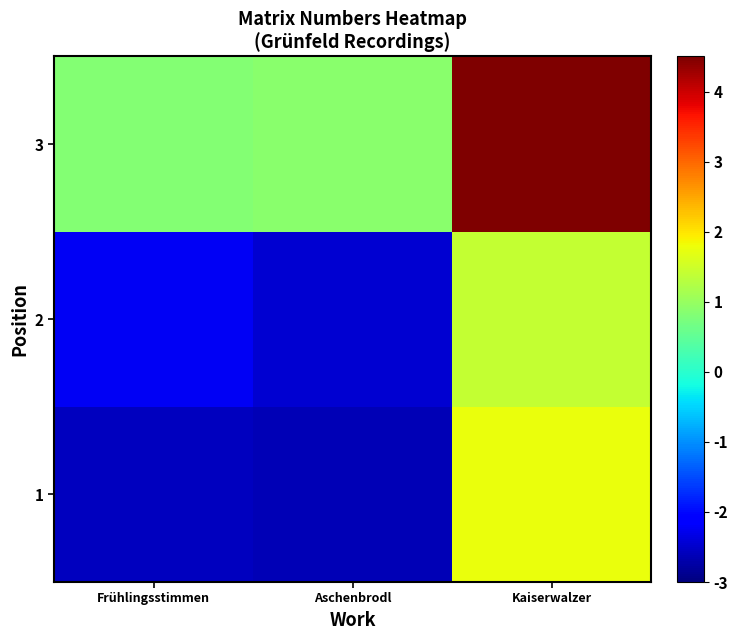

At Frühlingsstimmen, list the series in order from smallest to largest.

1, 2, 3